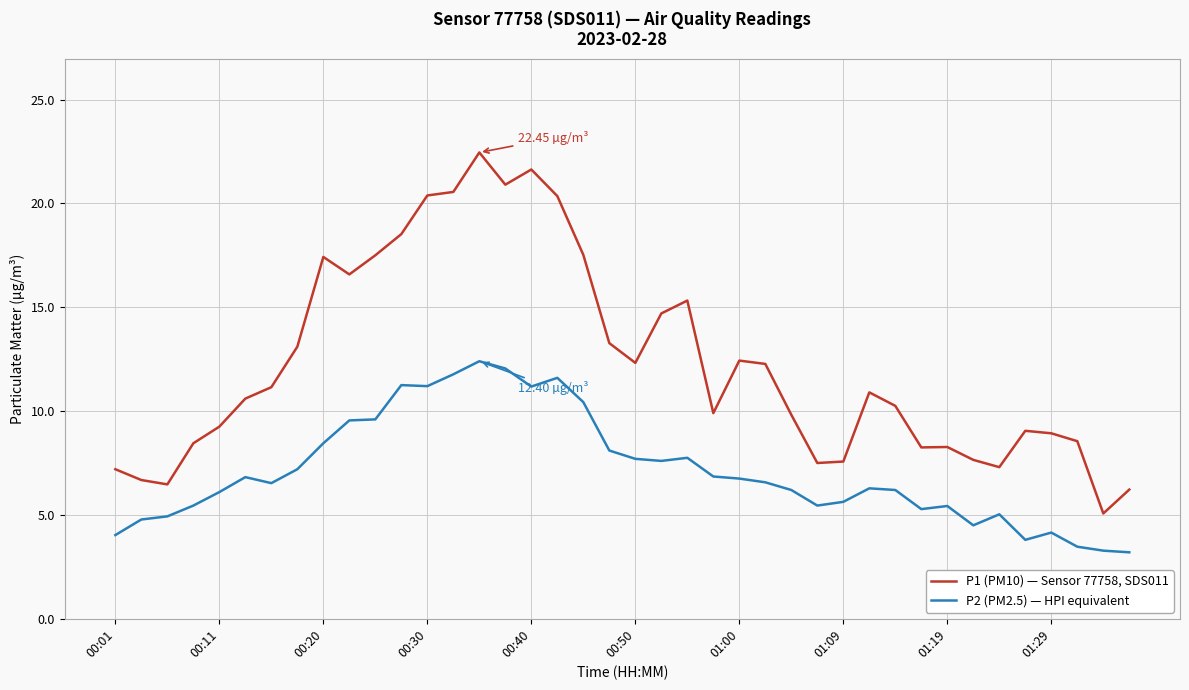

What is the difference between the maximum and minimum values in the P1 (PM10) — Sensor 77758, SDS011 series?

17.4